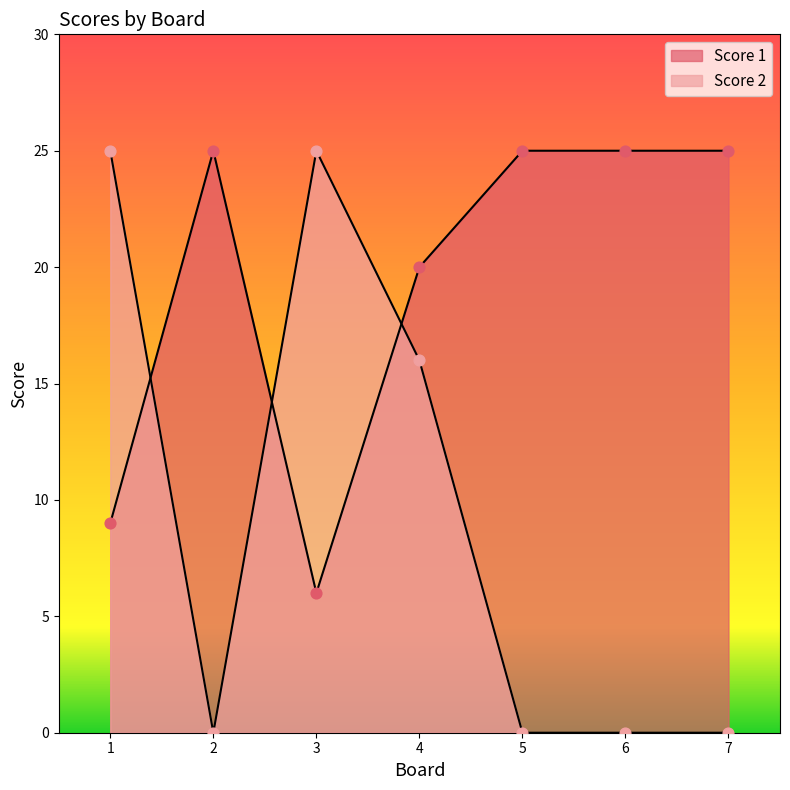

At which category is the sum across all series the highest?

4